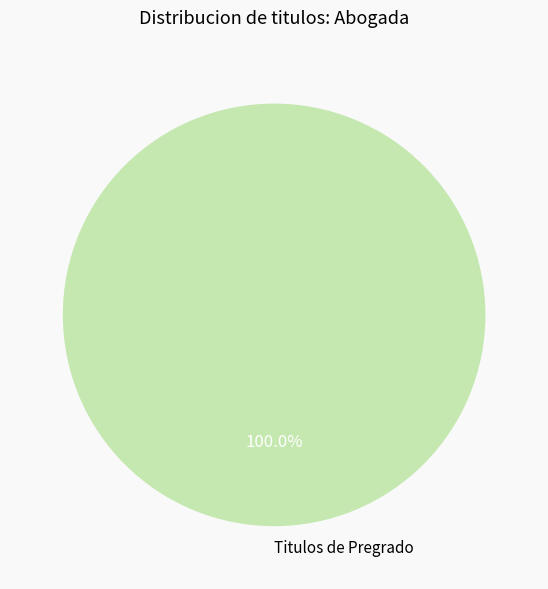

Rank the categories by value from highest to lowest.

Titulos de Pregrado